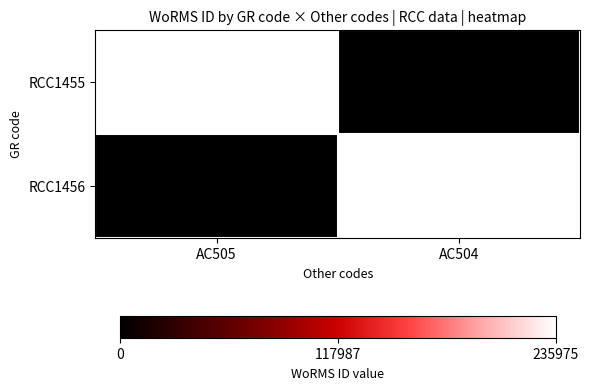

Where is RCC1455 nearest to the value 117987?

AC504